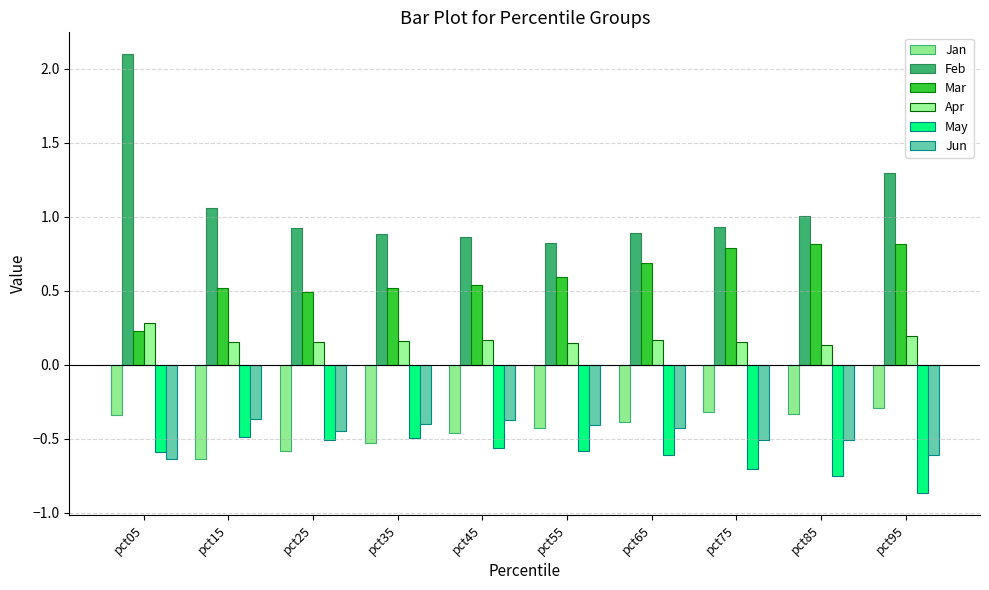

What is the value of the Apr bar at the 1st from the left?

0.3